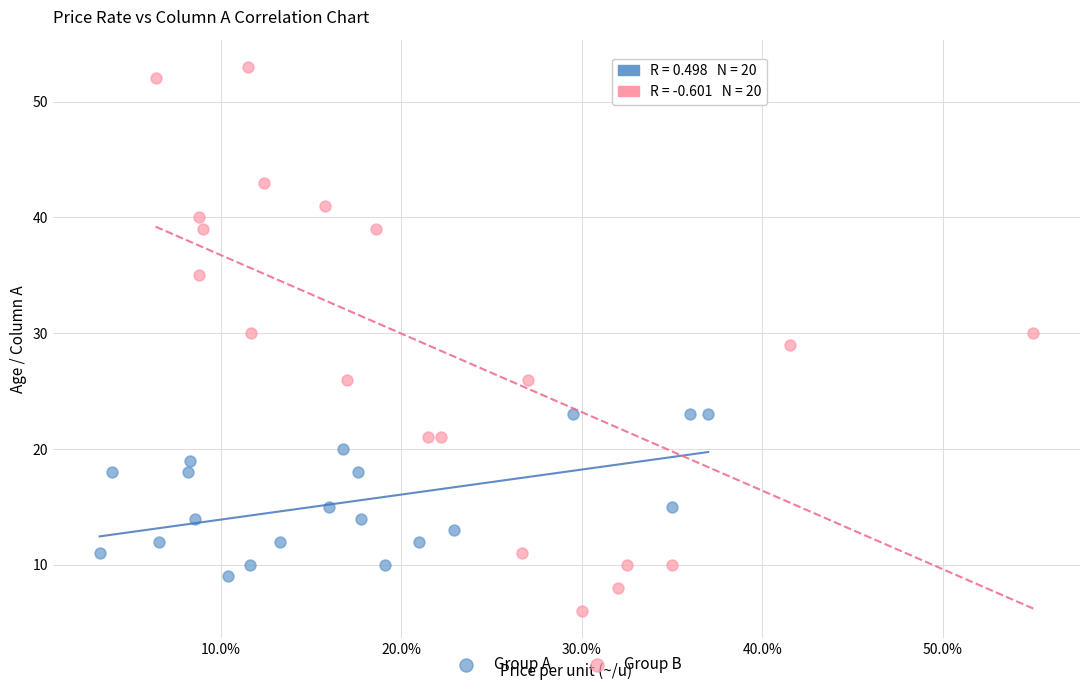

Which series contains the lowest Y value?

Group B